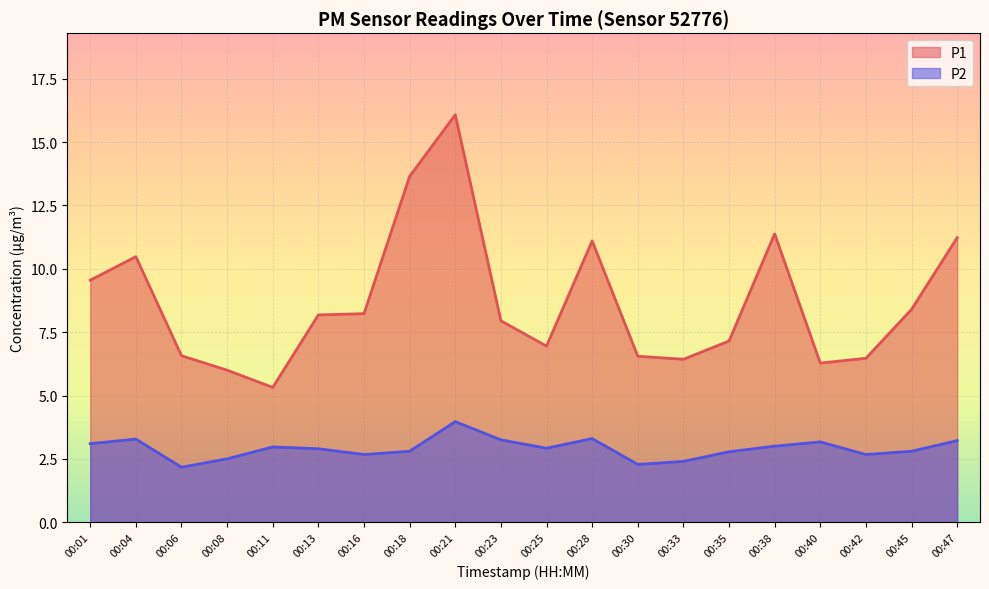

What is the difference between the P2 values at 00:04 and 00:30?

1.0